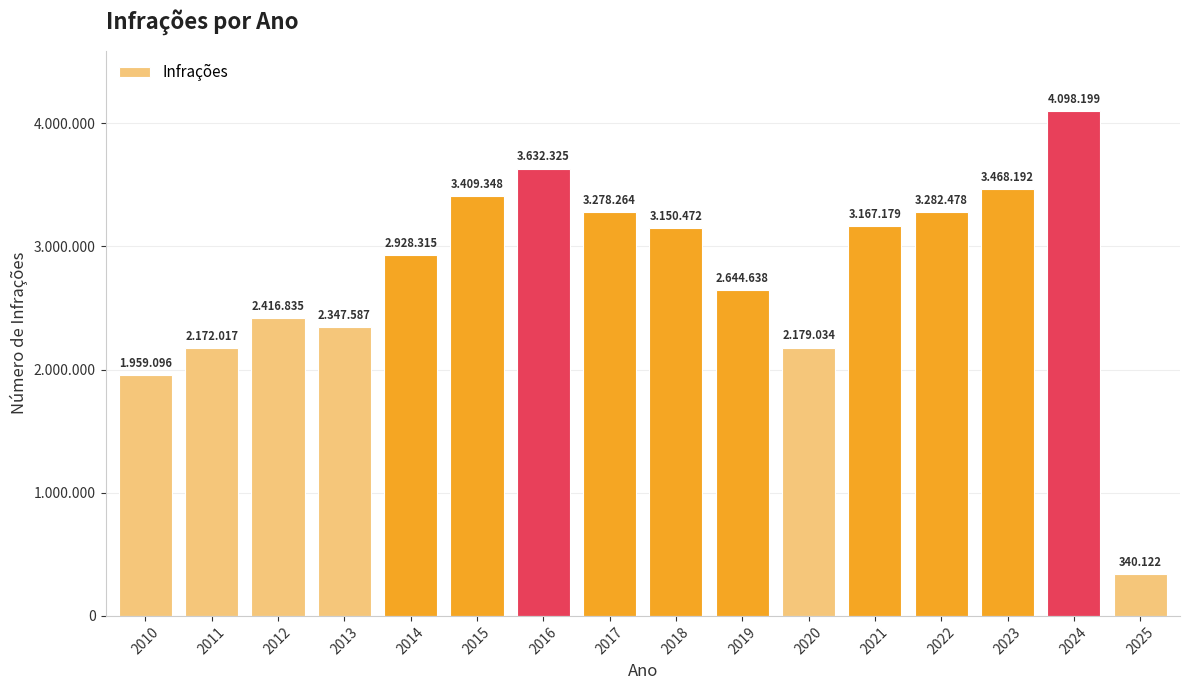

What is the difference between the maximum and minimum values?

3758077